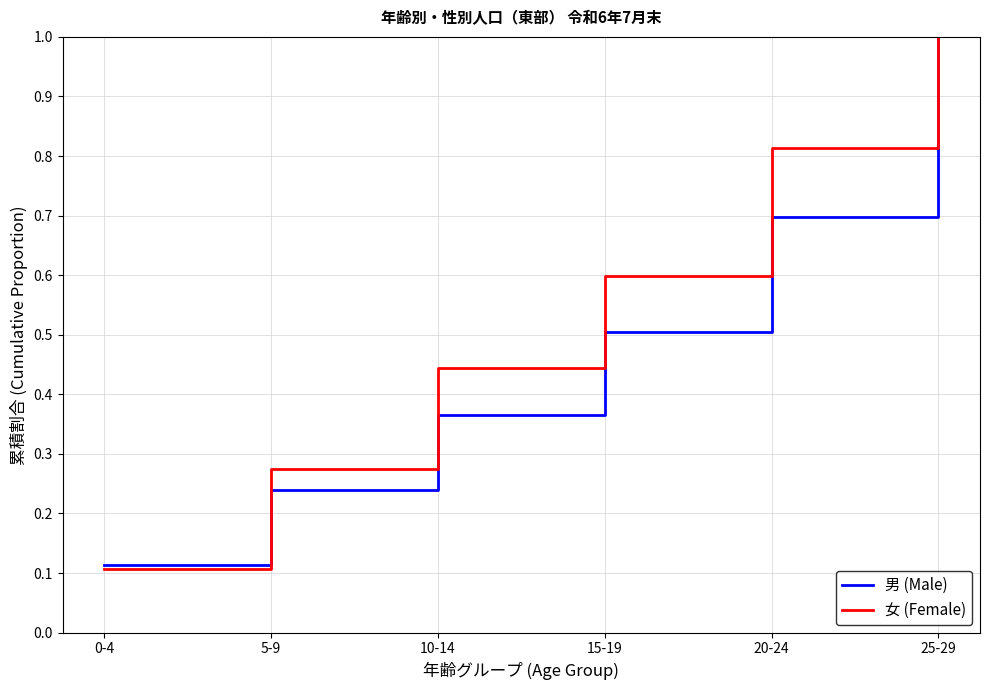

What position from the left is 15-19?

4